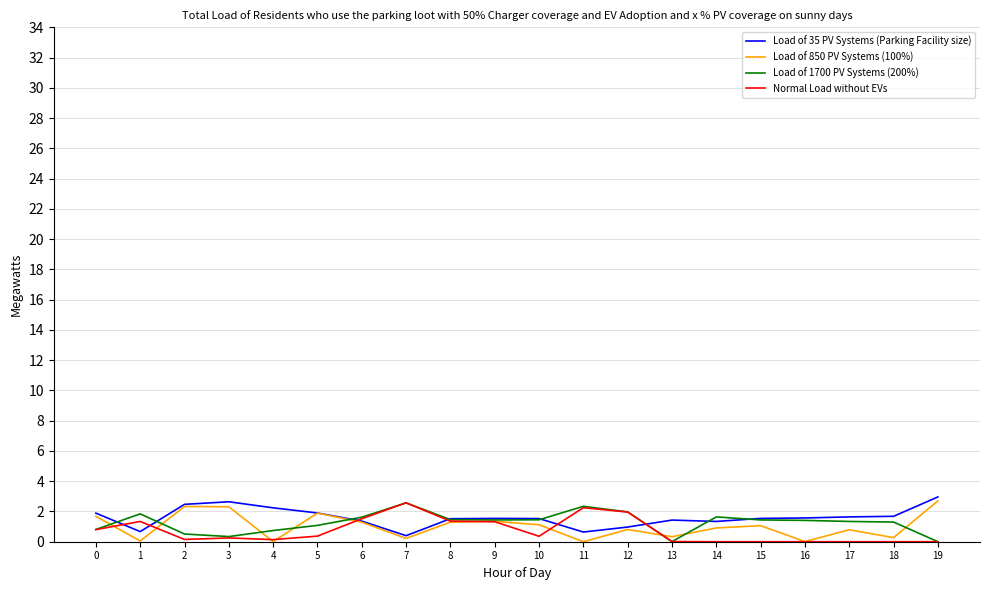

Is it true that Load of 850 PV Systems (100%) equals 1.3 at 8?

True